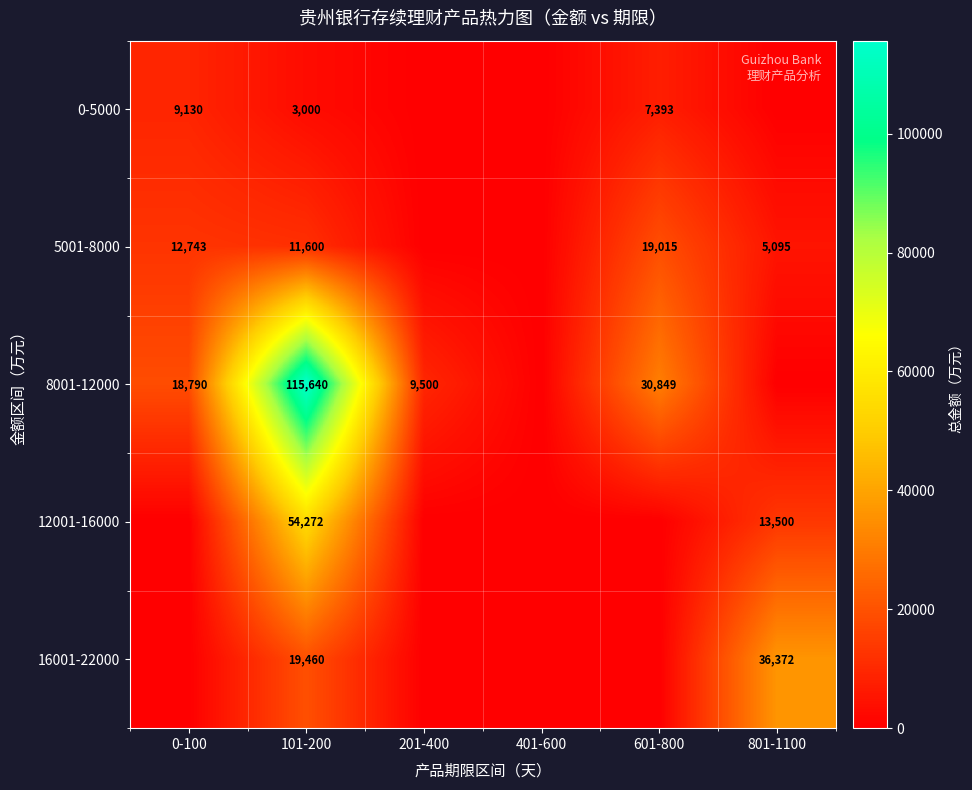

At how many categories does at least one series exceed 78824?

1